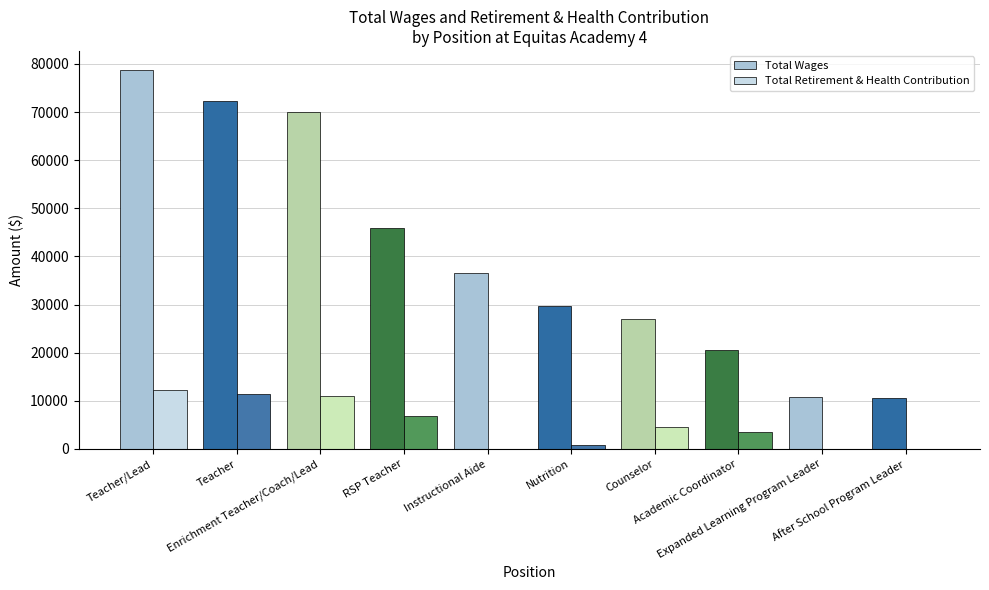

Which series has the largest total across all categories?

Total Wages